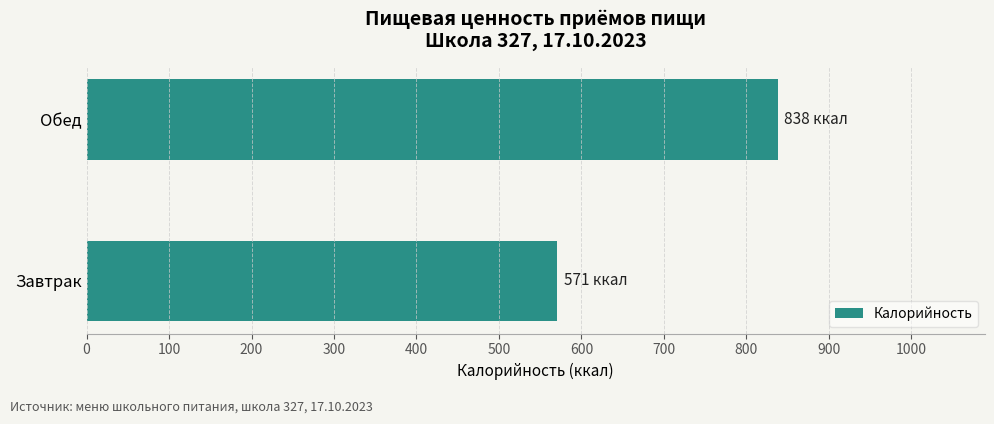

Which label corresponds to the smallest value in the chart?

Завтрак